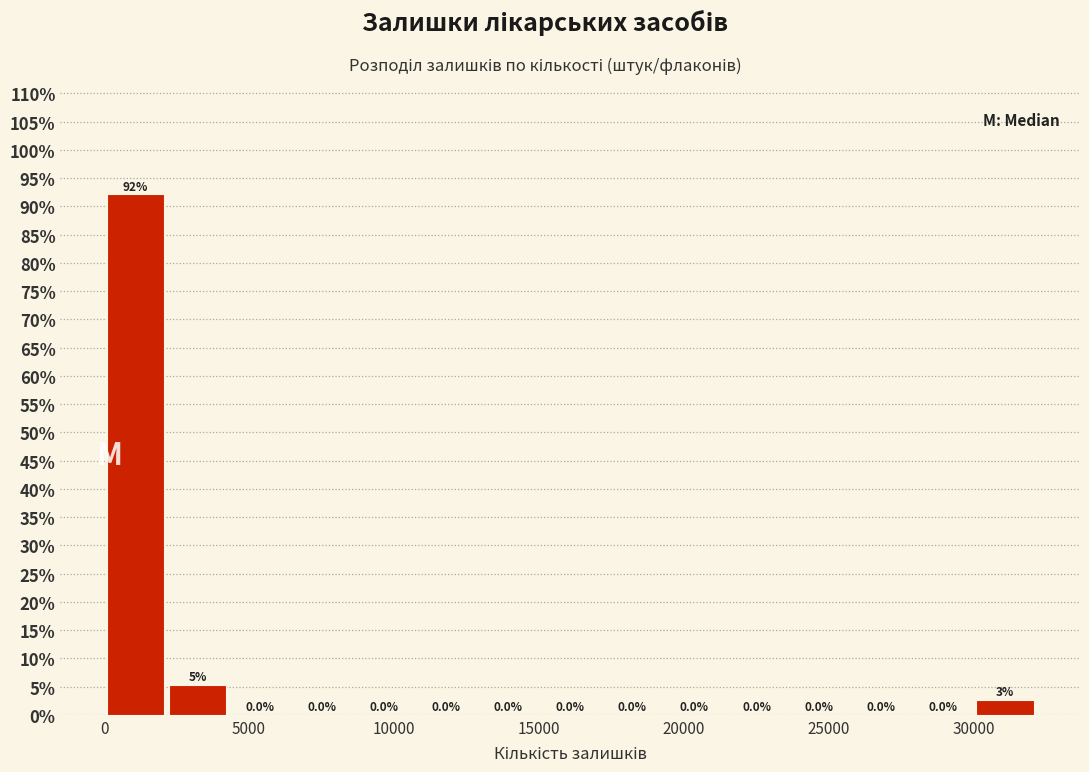

Which range on the x-axis has the tallest bar?

0 to 2000